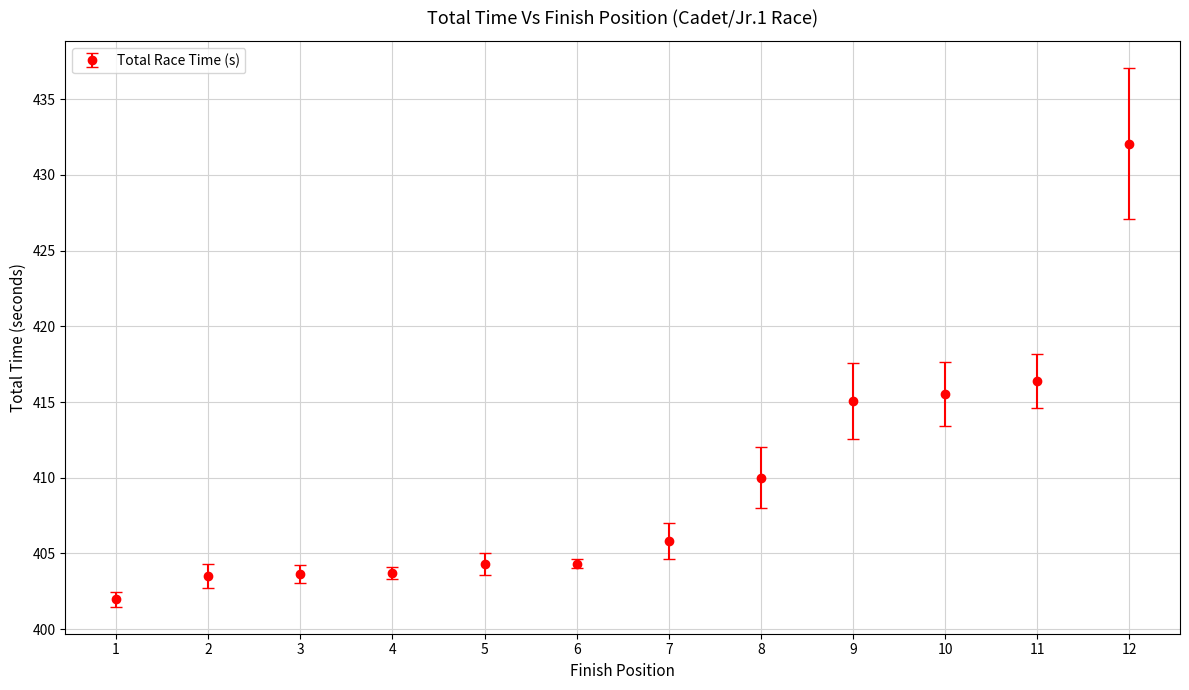

What is the value of the 9th point from the left?

415.0